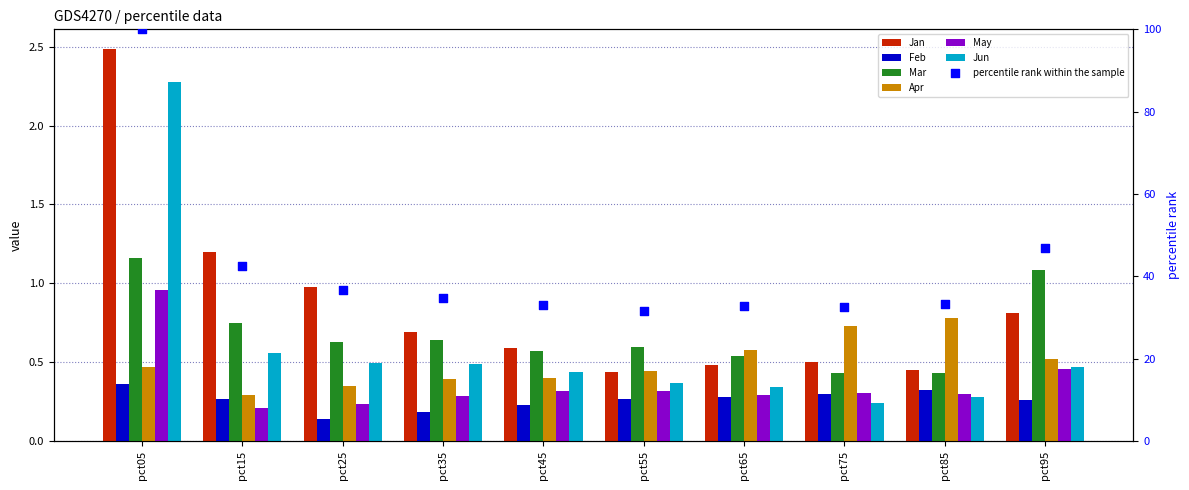

Which series contains the highest Y value?

Jan